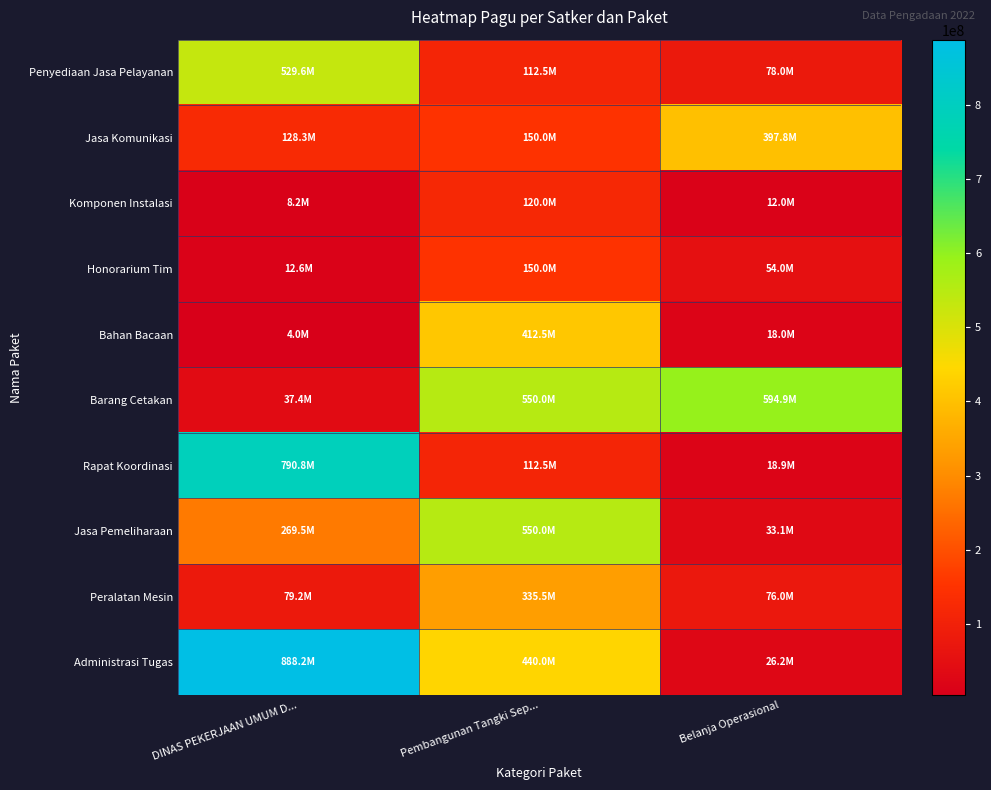

What is the total value across all series at DINAS PEKERJAAN UMUM D...?

2747658700